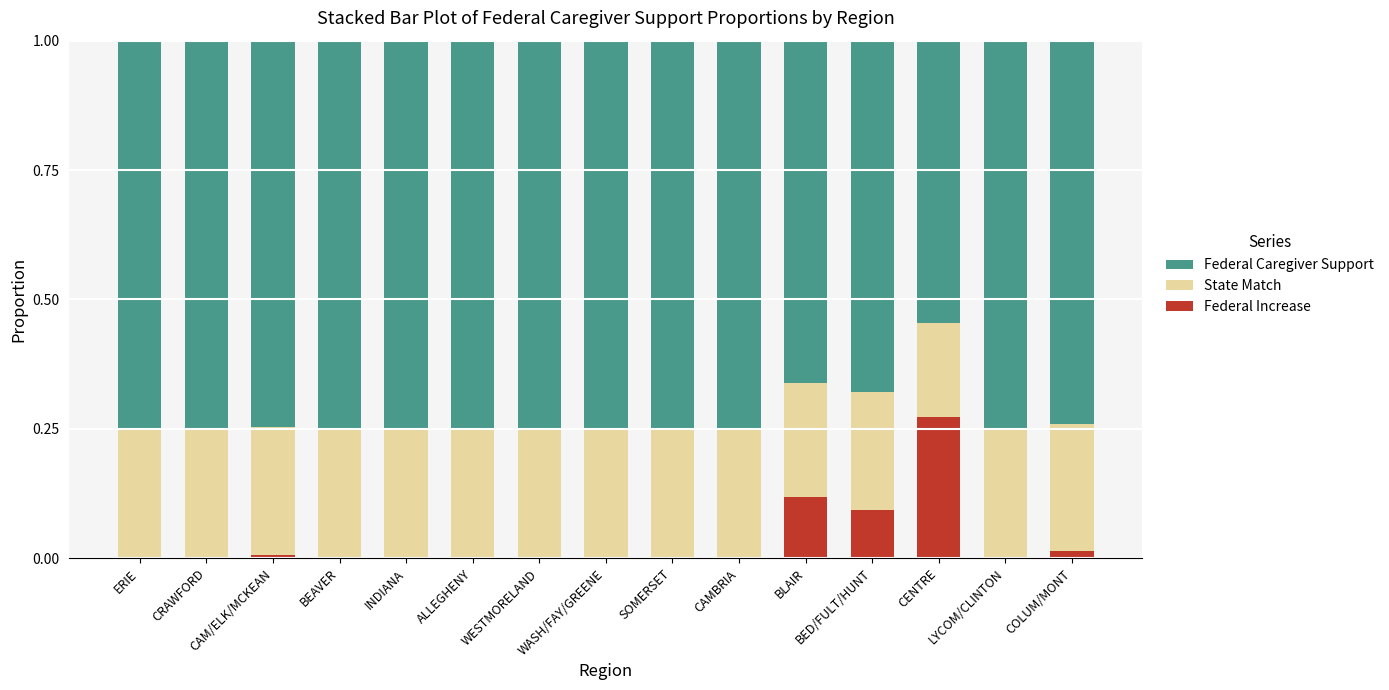

Which category has the highest value in the Federal Increase series?

CENTRE